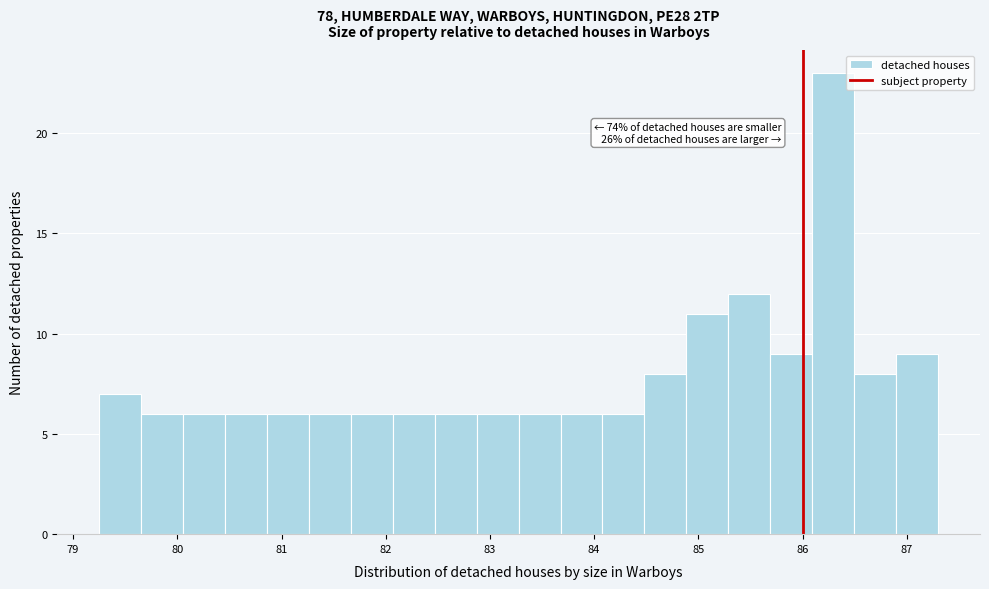

Which range on the x-axis has the tallest bar?

86.1 to 86.5